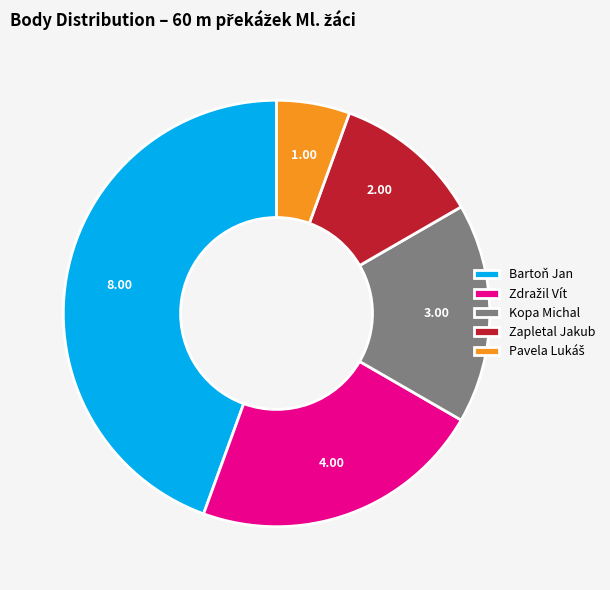

Combined, do Bartoň Jan and Zapletal Jakub account for over 50%?

Yes